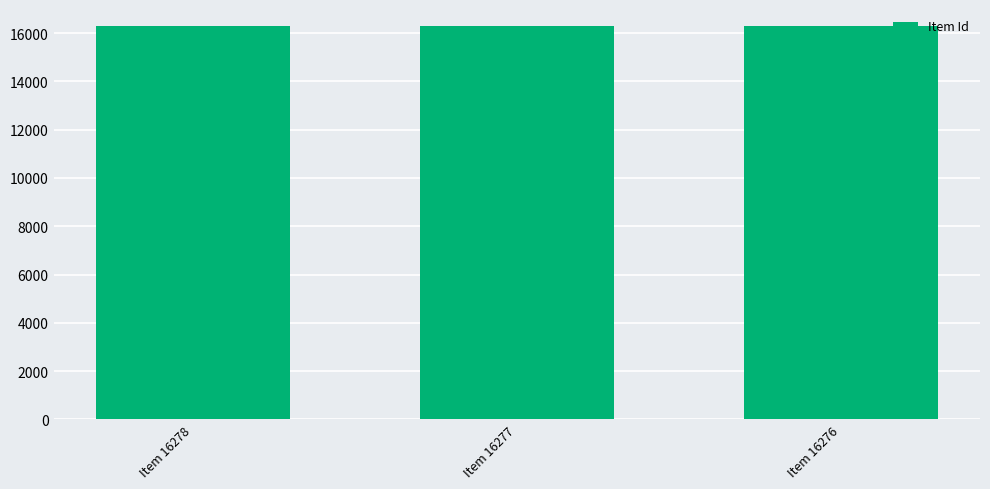

The chart shows a value of 10364 at Item 16276. True or false?

False